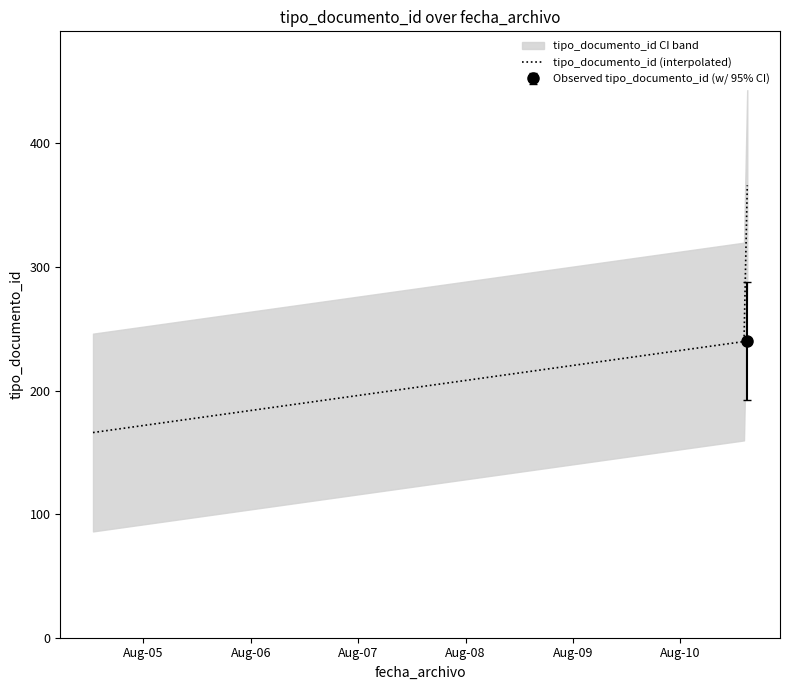

Reading left to right, what are all the values shown in this chart?

2020-08-04 12:45:45=166	2020-08-10 14:55:00=240	2020-08-10 14:55:28=366